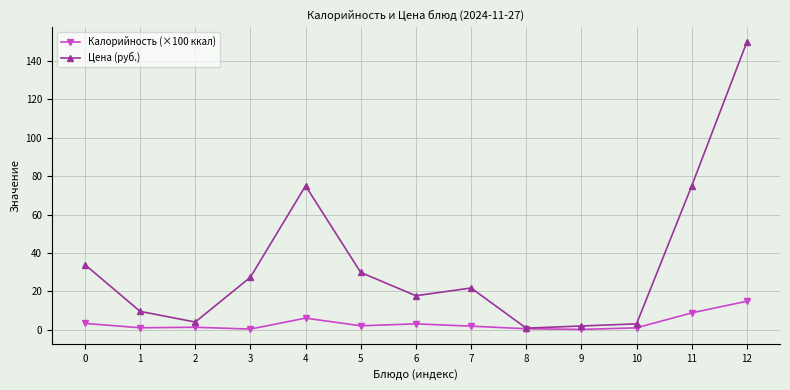

The Калорийность (×100 ккал) series shows 1.0 at 10. True or false?

True